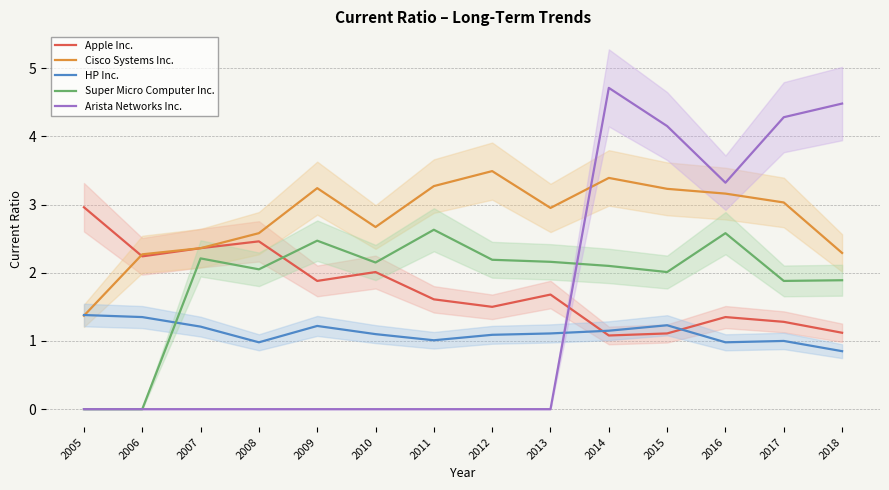

Count the number of data series in this chart.

5